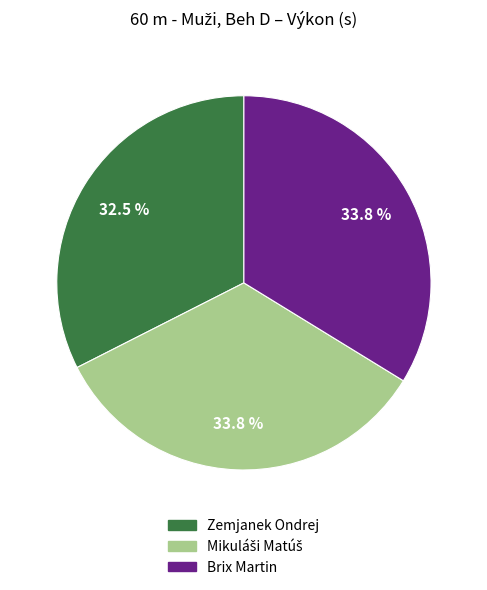

Does Zemjanek Ondrej represent more than half of the total?

No